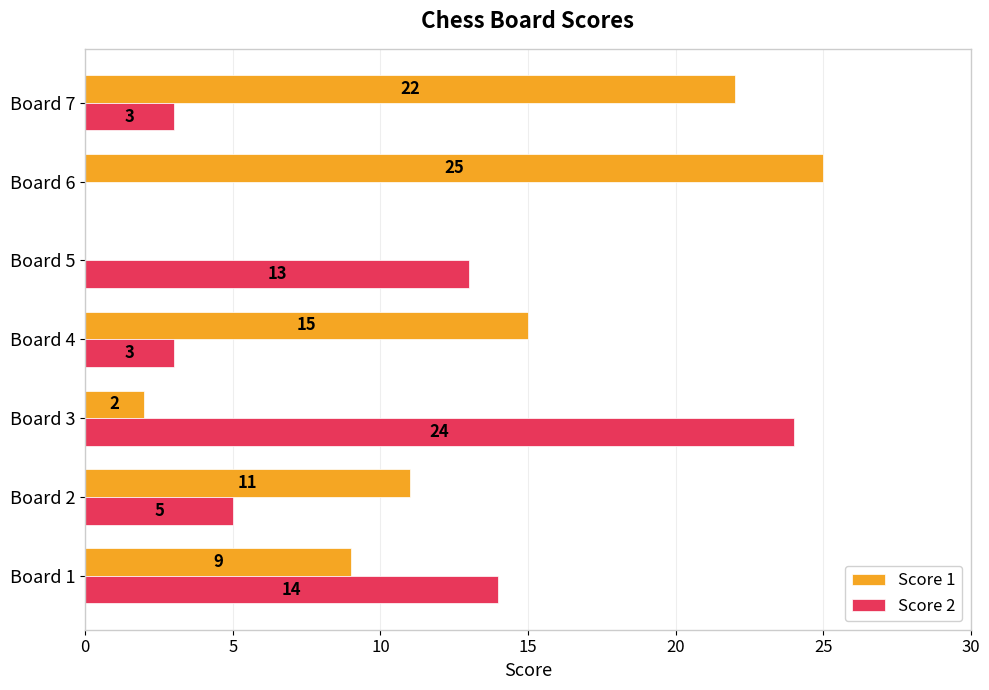

Is it true that Score 1 equals 11 at Board 2?

True